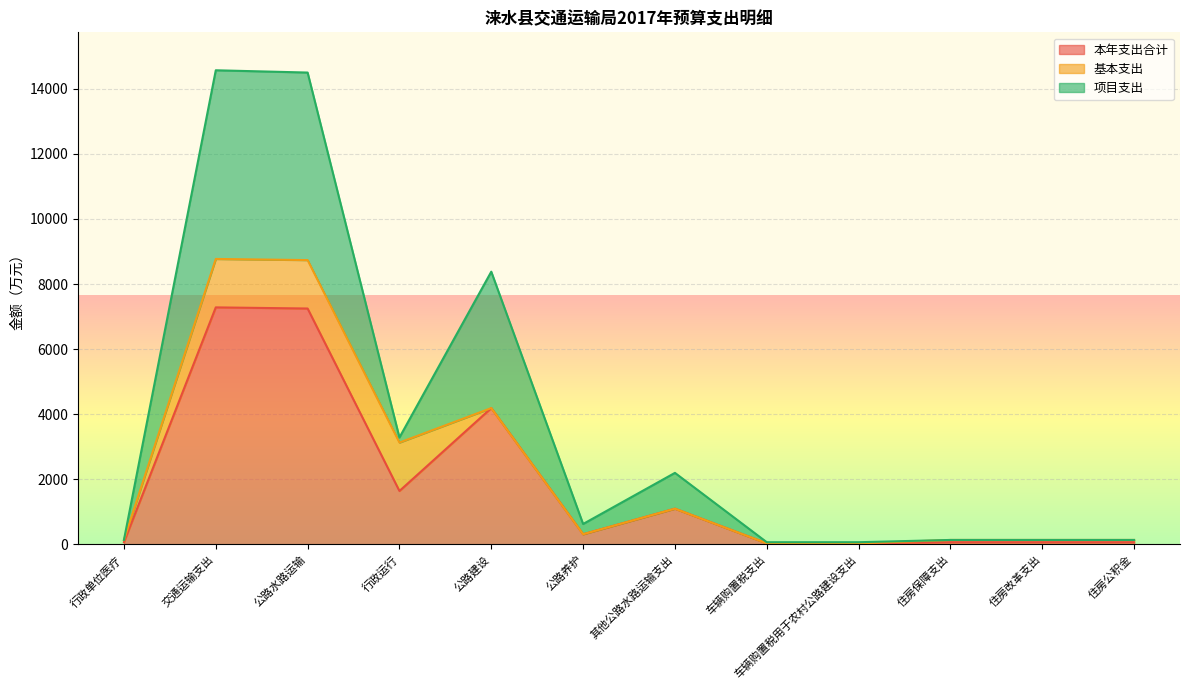

Which has a higher value, 车辆购置税支出 or 住房公积金?

住房公积金